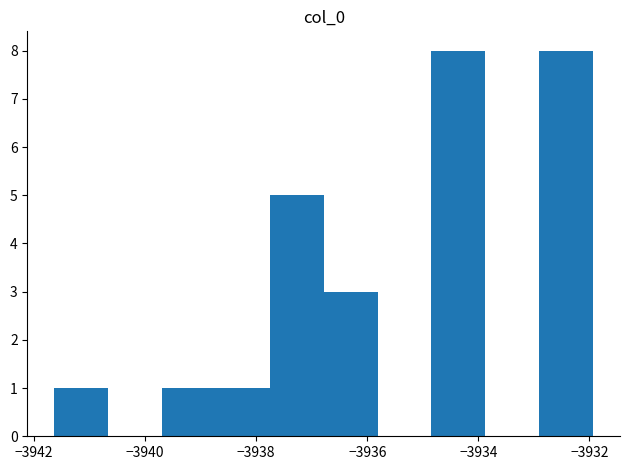

Reading left to right, list every bar in this chart as the range it spans on the x-axis followed by its height. Neither the bar edges nor the heights are printed on the chart, so give them approximately, as read against the axes.

-3941.6 to -3940.6: 1
-3940.6 to -3939.6: 0
-3939.6 to -3938.8: 1
-3938.8 to -3937.8: 1
-3937.8 to -3936.8: 5
-3936.8 to -3935.8: 3
-3935.8 to -3934.8: 0
-3934.8 to -3933.8: 8
-3933.8 to -3933.0: 0
-3933.0 to -3932.0: 8